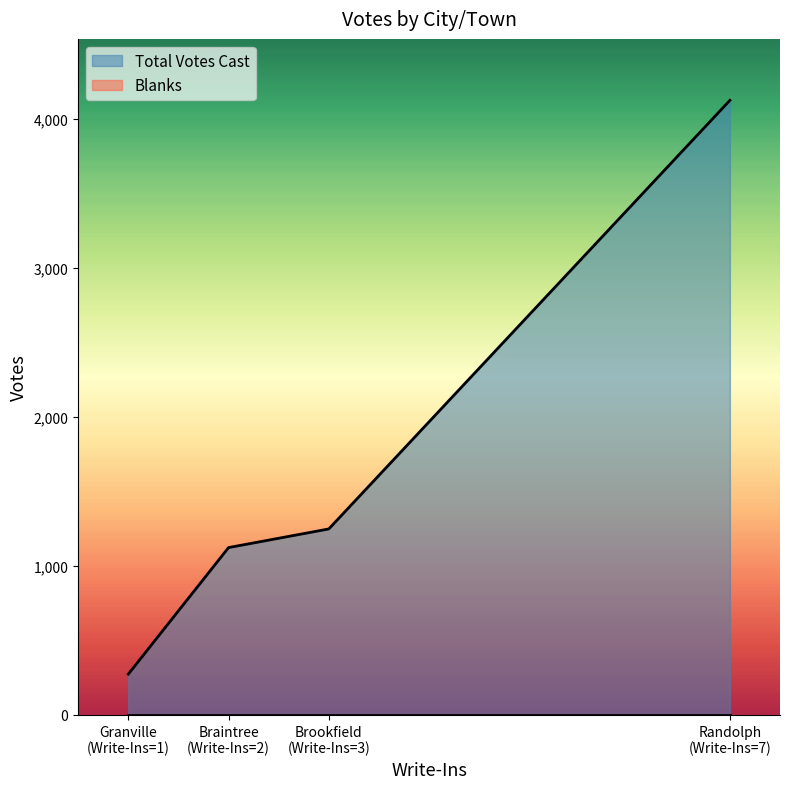

What is the total value across all series at Brookfield?

1247